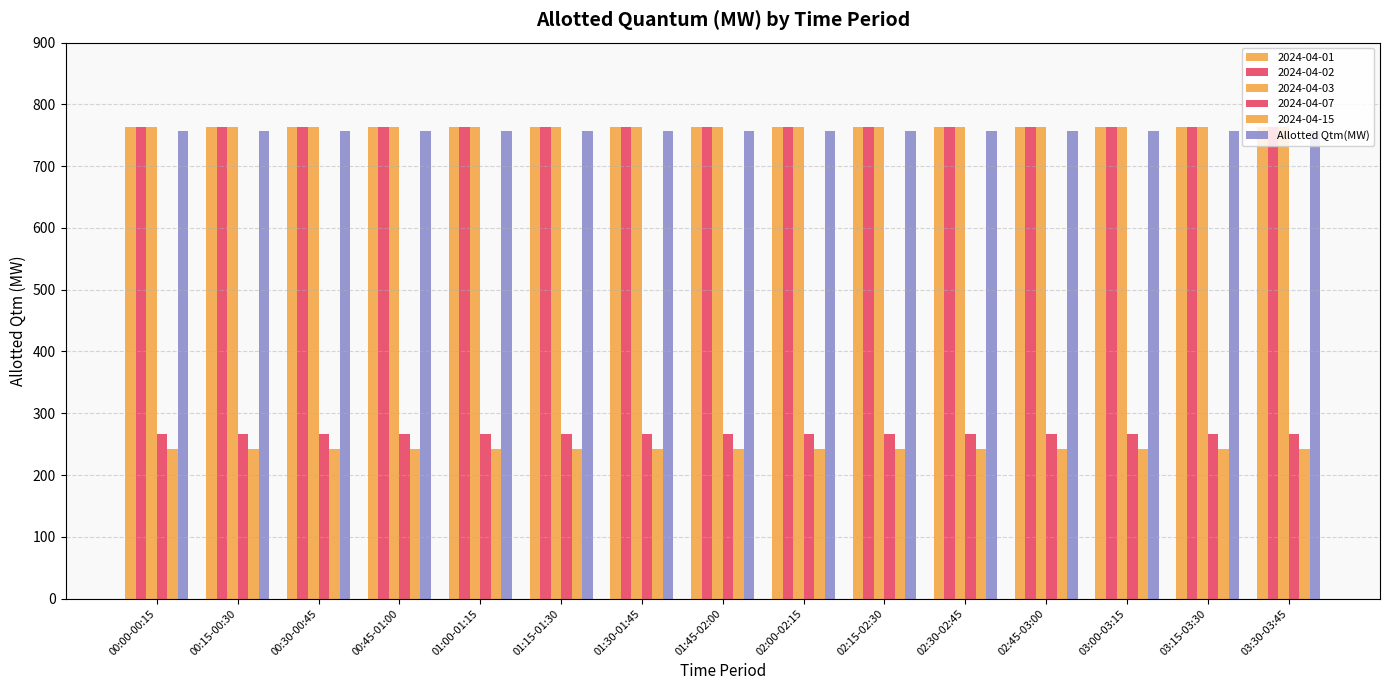

Count the number of data series in this chart.

6